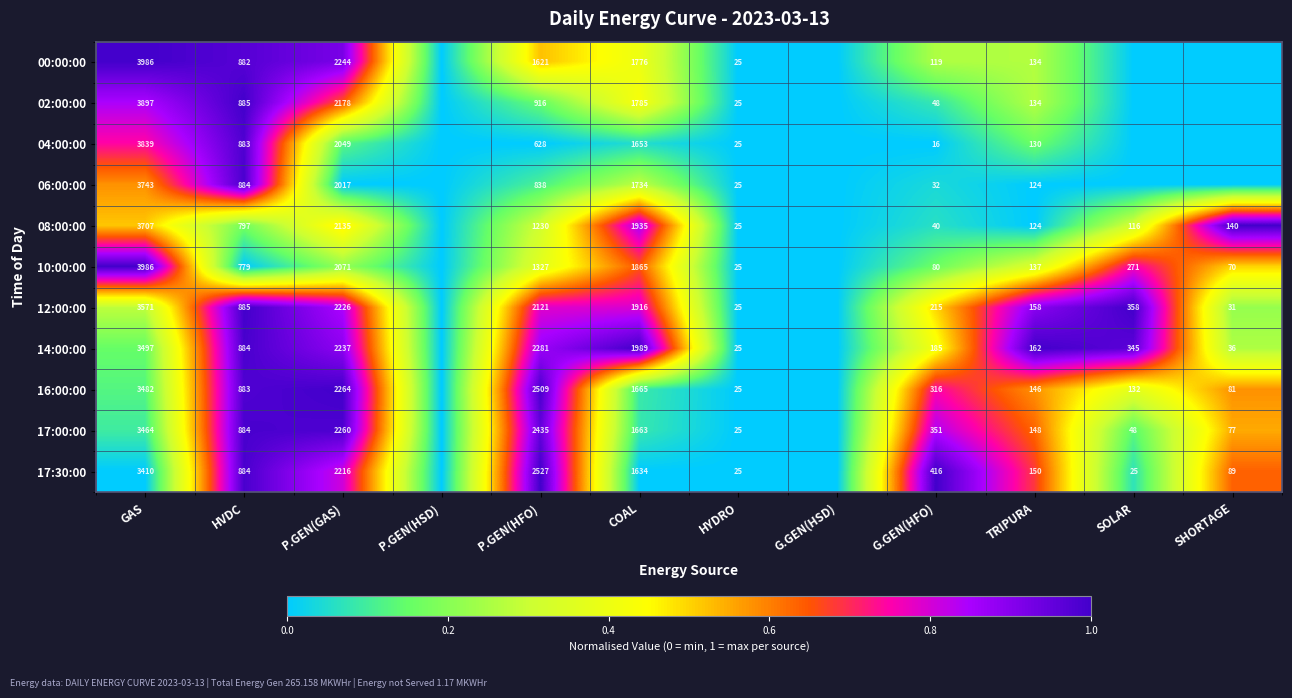

What is the total value across all series at HVDC?

9530